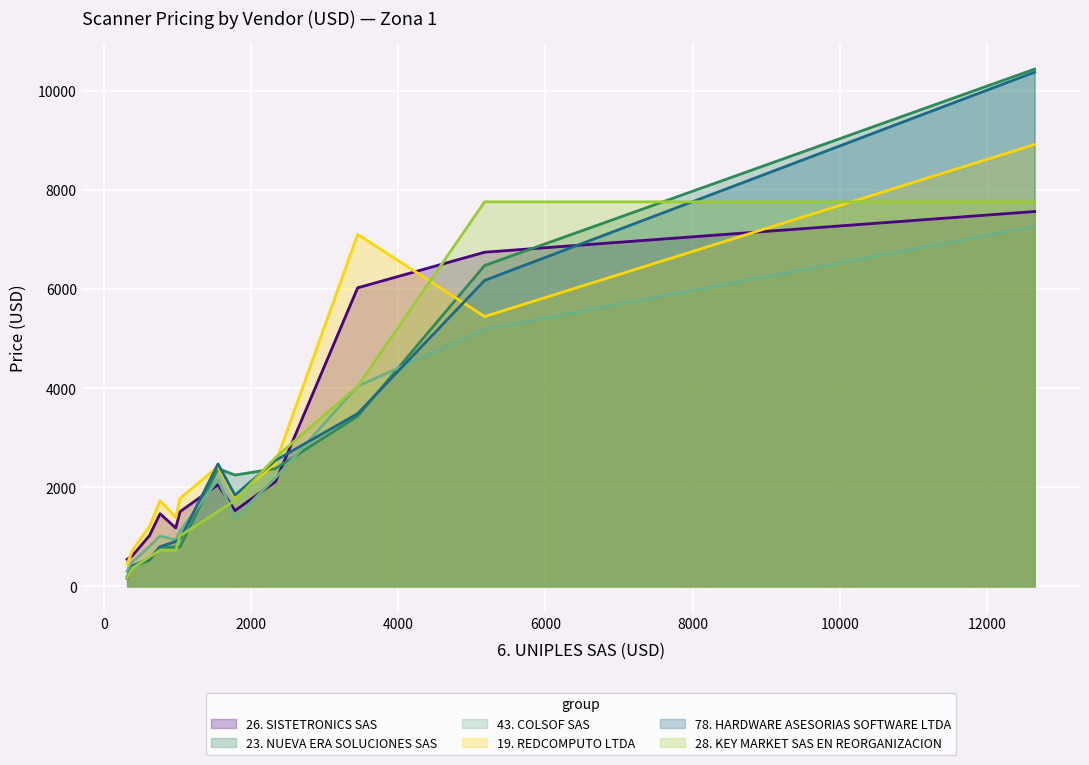

Does the chart display data point markers on the line(s)?

No